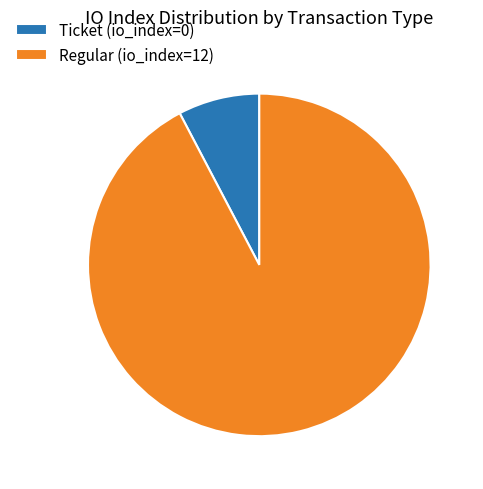

Is Ticket (io_index=0) the majority of the pie?

No